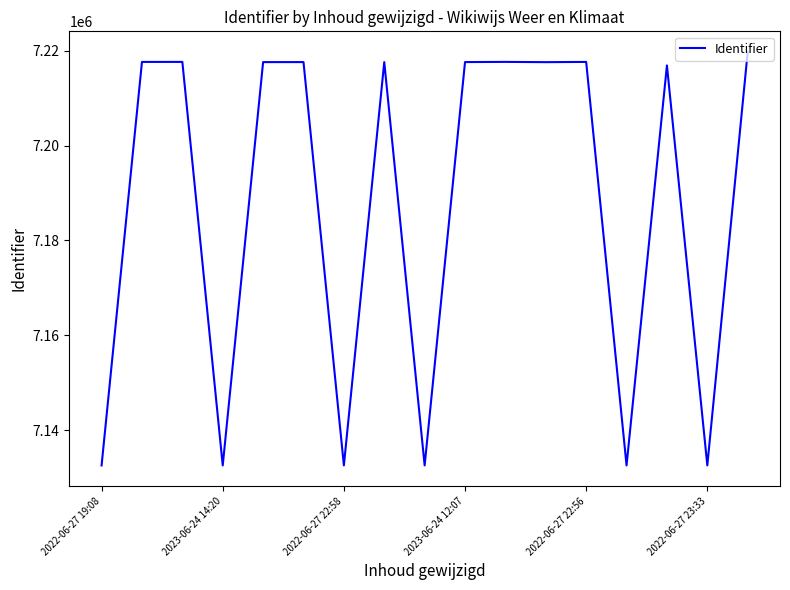

What is the difference between the maximum and minimum values?

87192